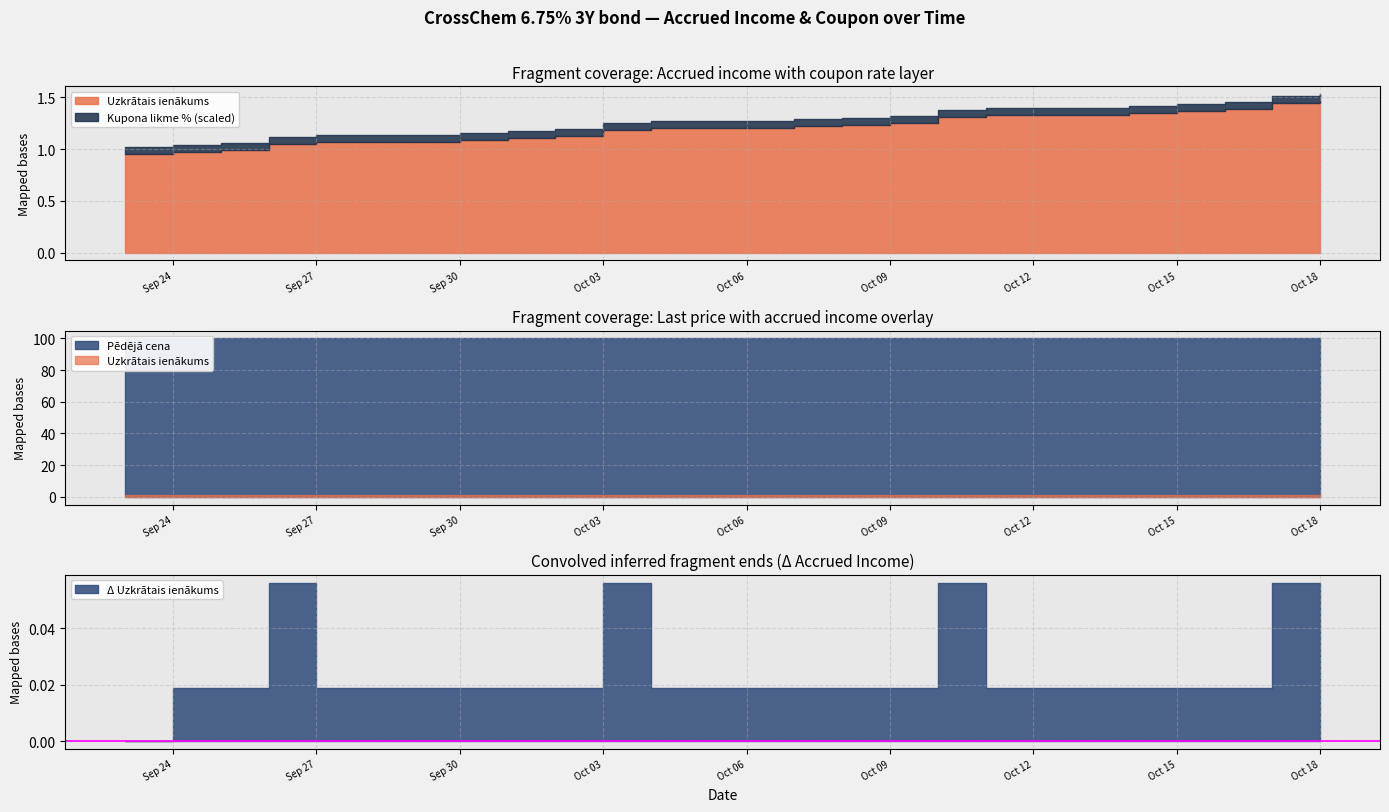

What position from the left is 2024-10-11?

6